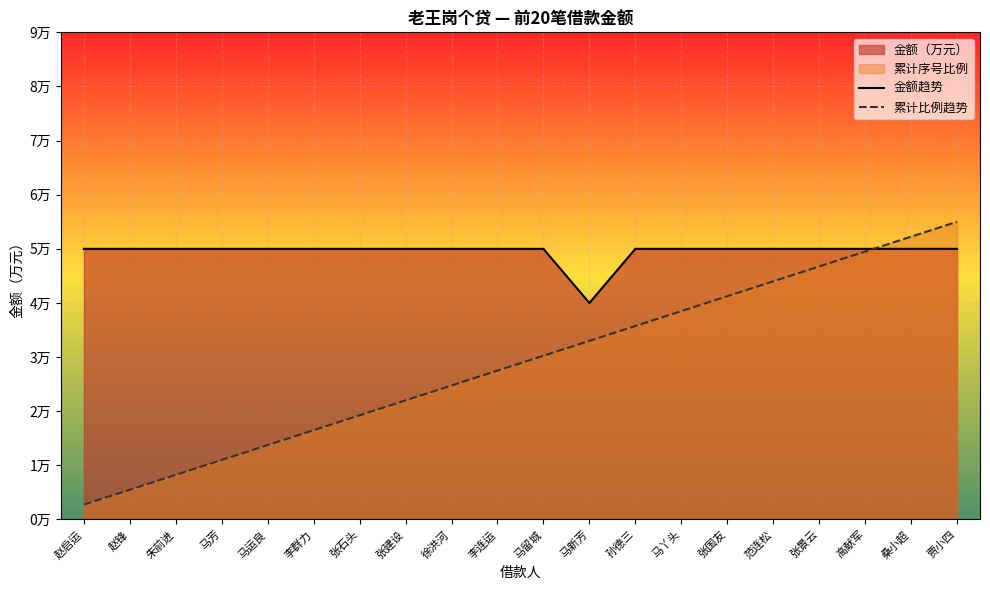

Is it true that 累计比例趋势 equals 0.8 at 李群力?

False